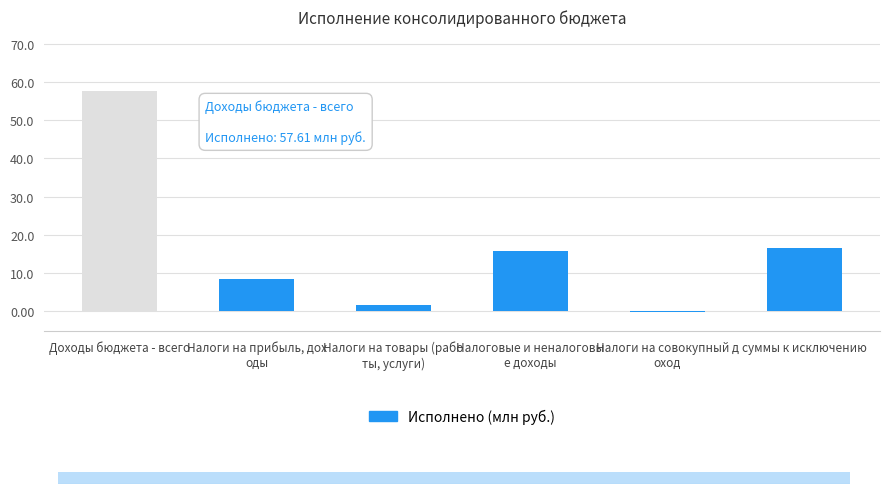

What position from the left is суммы к исключению?

6